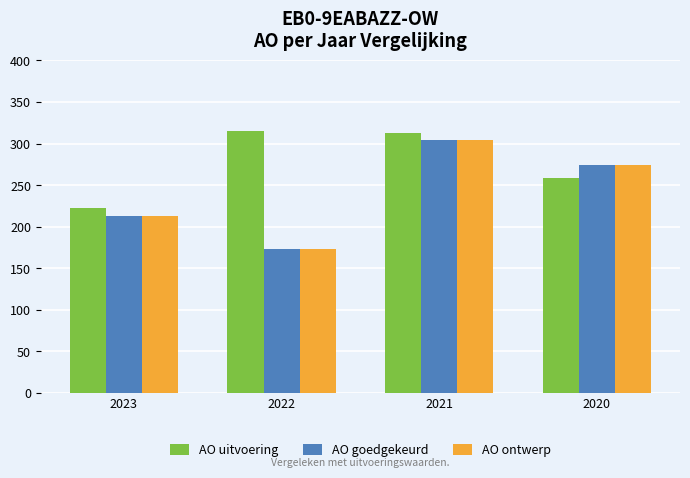

How many bars are there in each group?

3